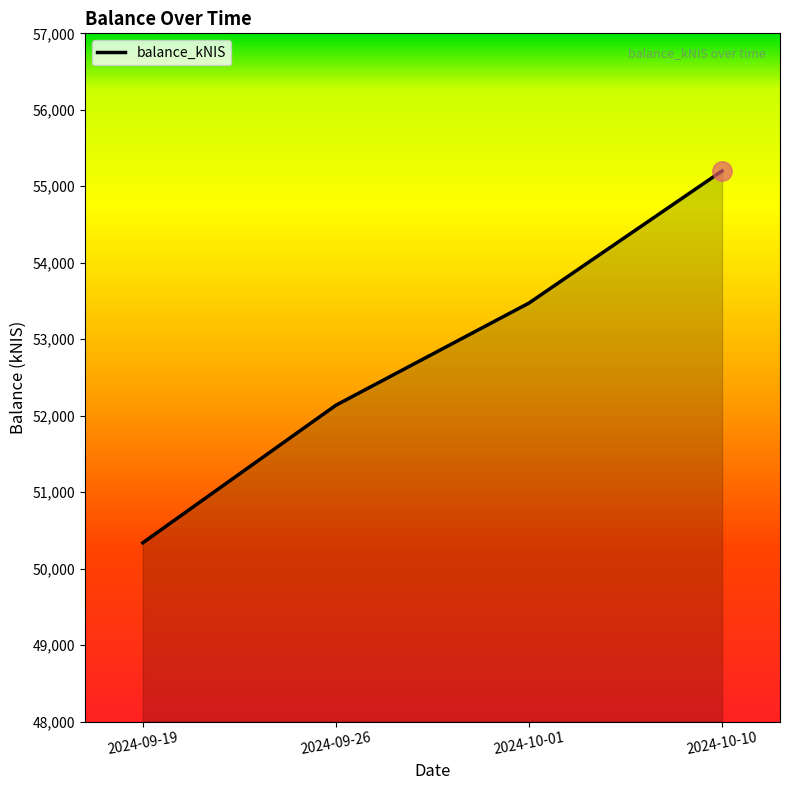

What is the maximum value shown in the chart?

55200.8